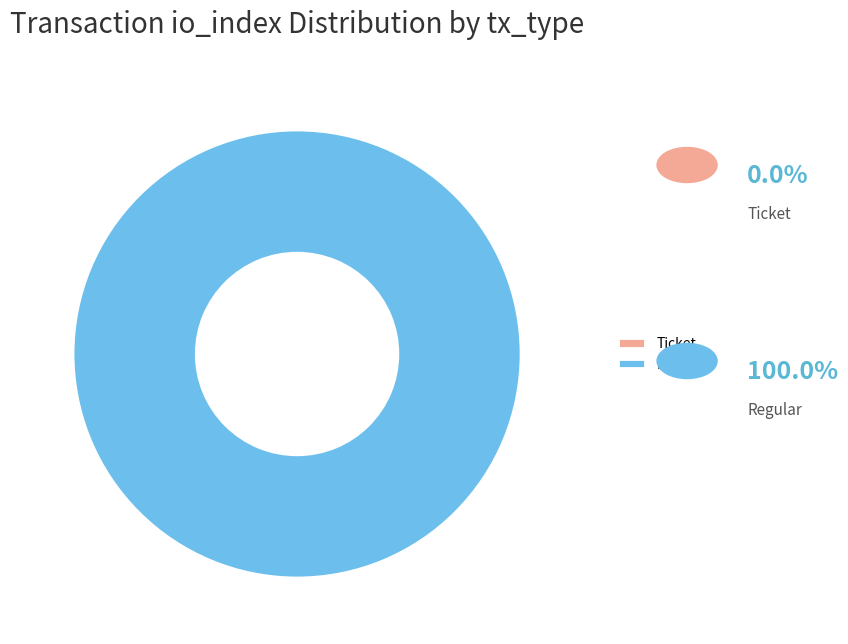

To the nearest percent, what is the difference between the Regular (io_index=28) and Ticket (io_index=0) slice percentages?

100%